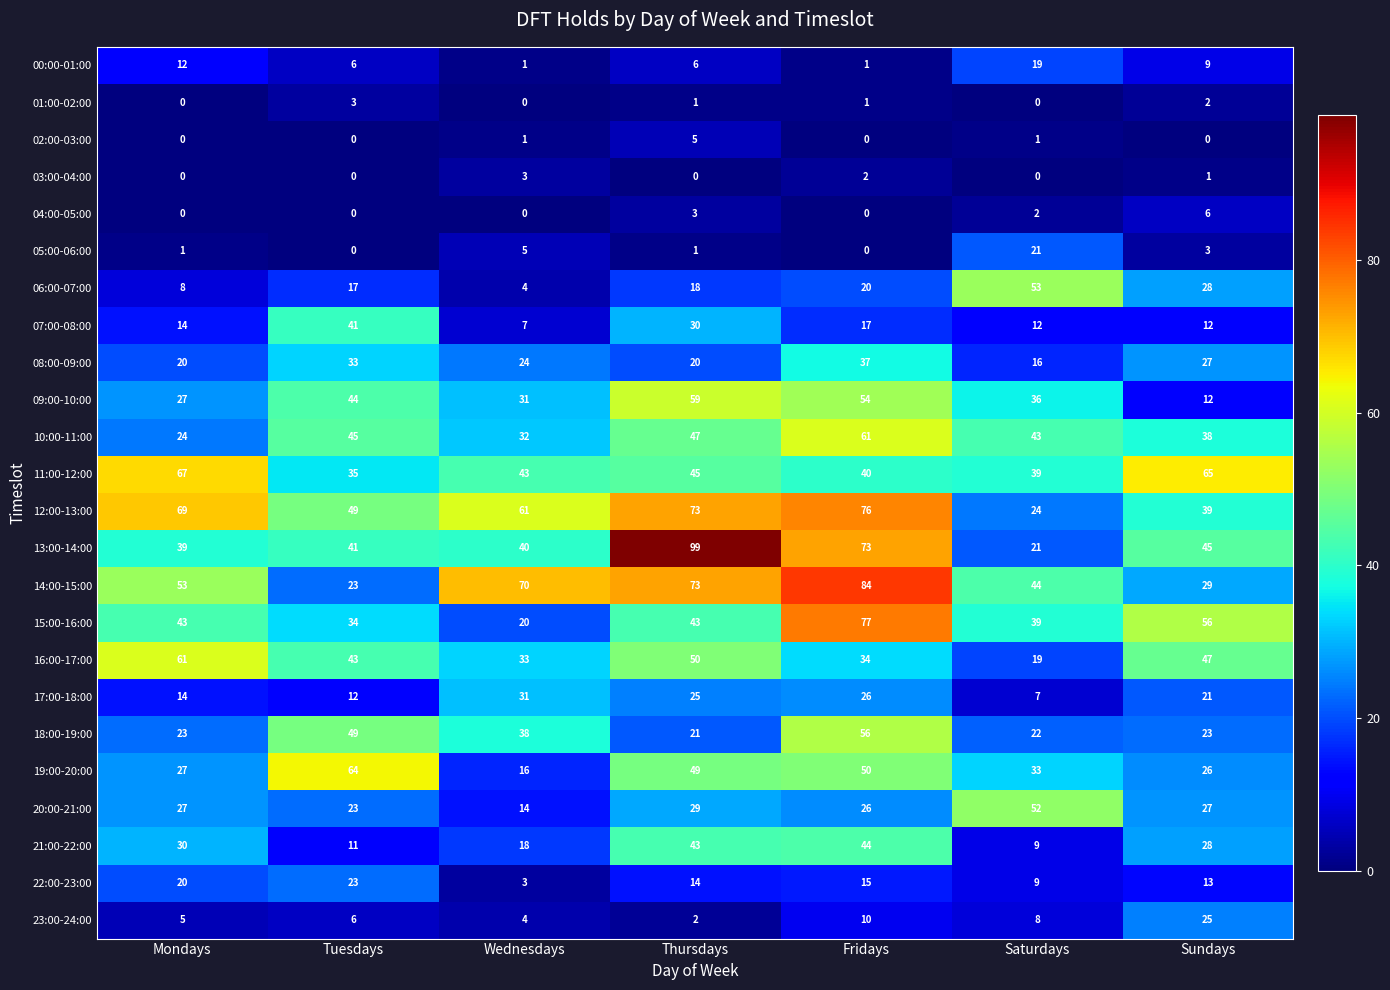

Which series has the largest range (max minus min)?

13:00-14:00